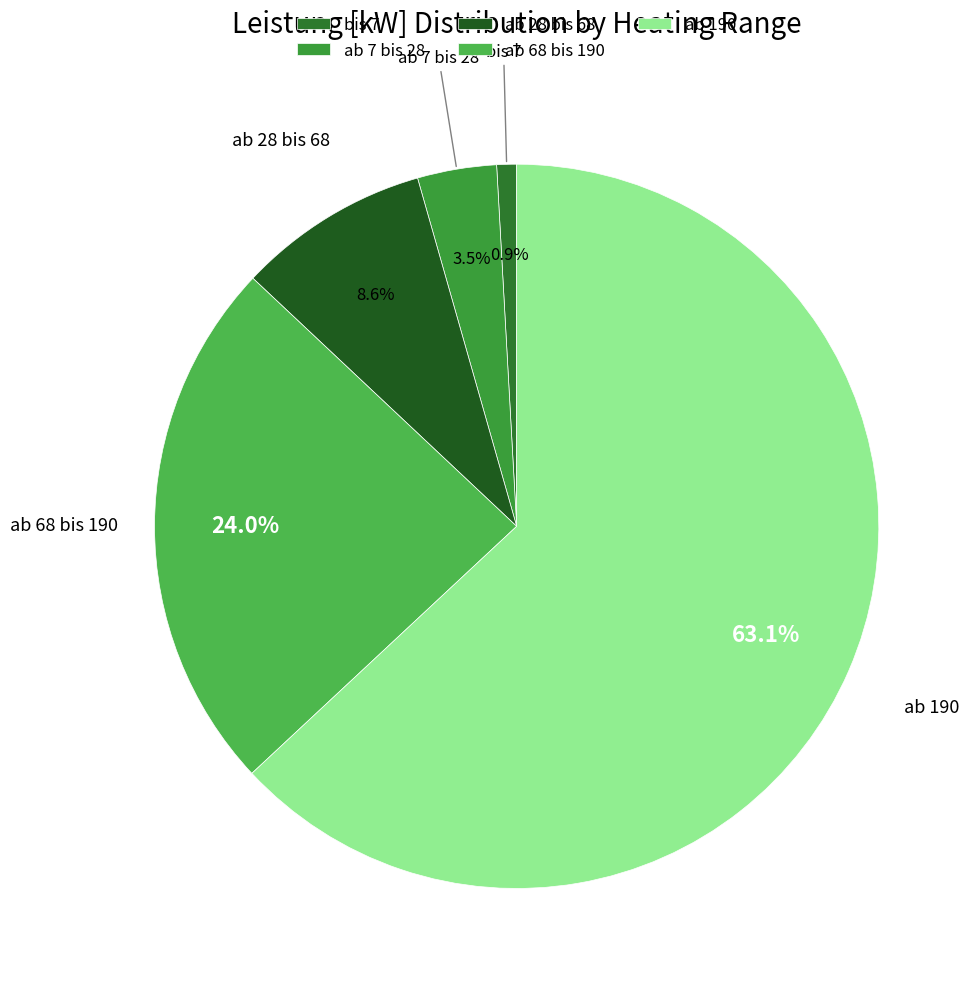

What is the ratio of the value at ab 68 bis 190 to the value at ab 190?

0.4